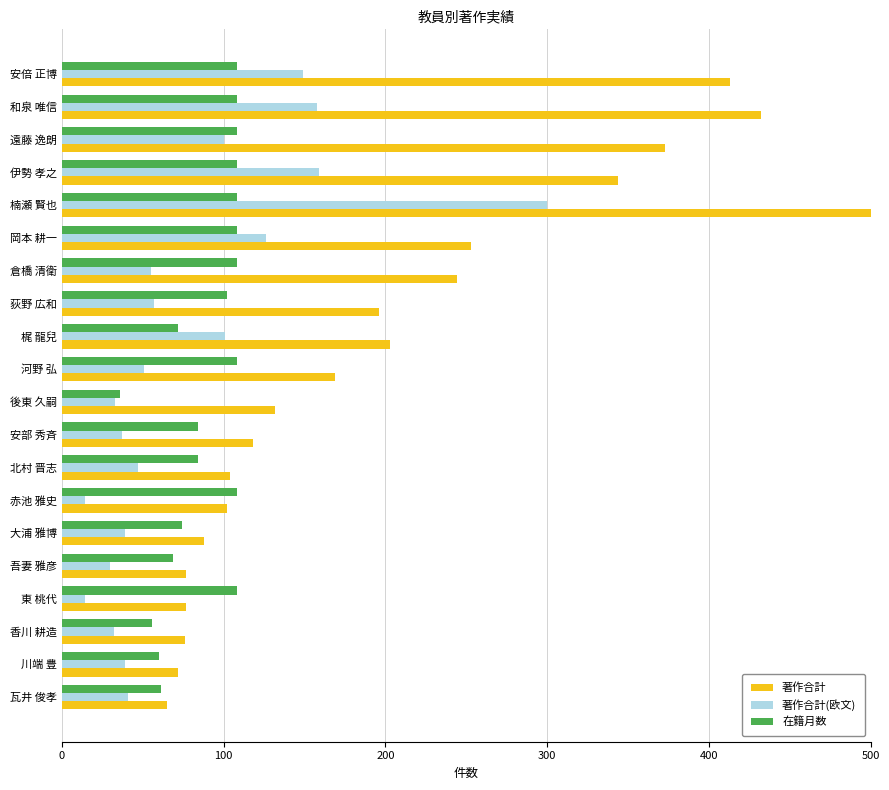

Which series has the widest spread of values?

著作合計